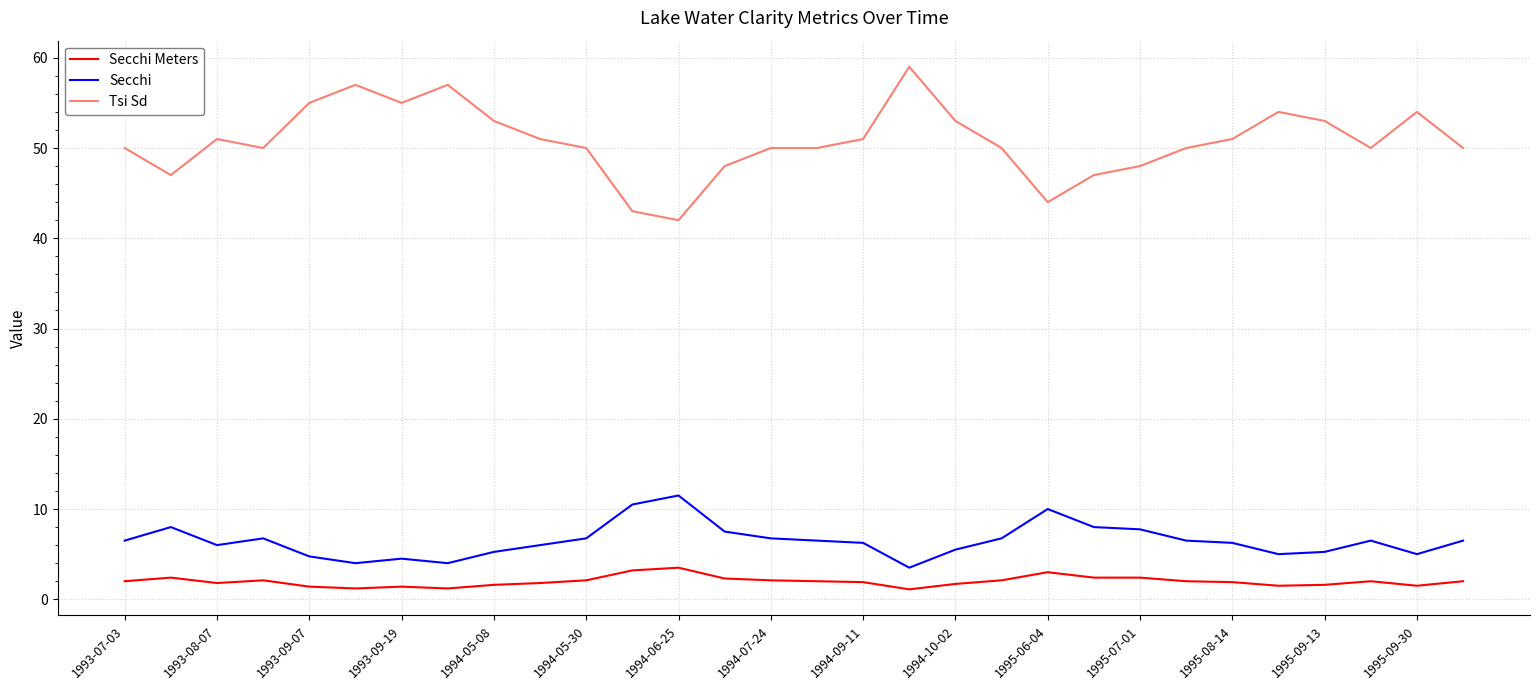

What is the greatest value displayed?

59.0